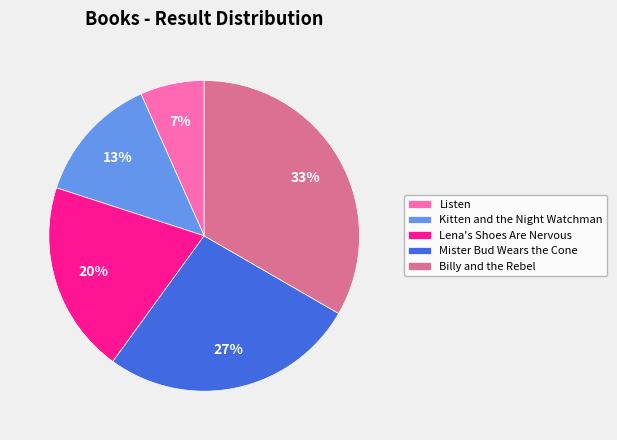

The Listen slice represents 1% of the pie. True or false?

False